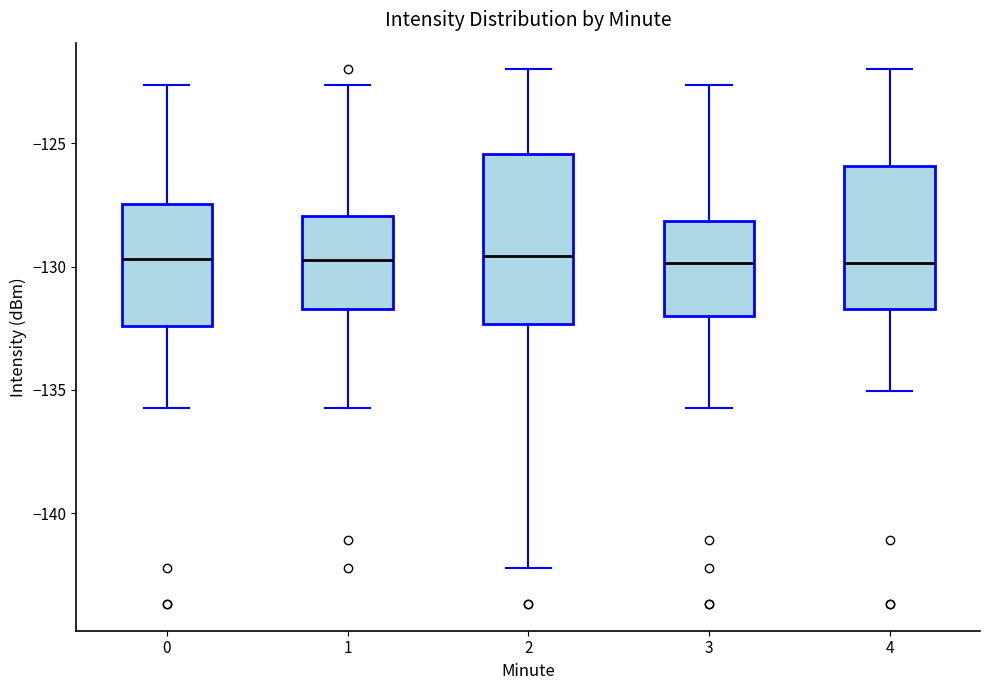

Comparing the boxes themselves (not the whiskers), which one is the tallest?

2